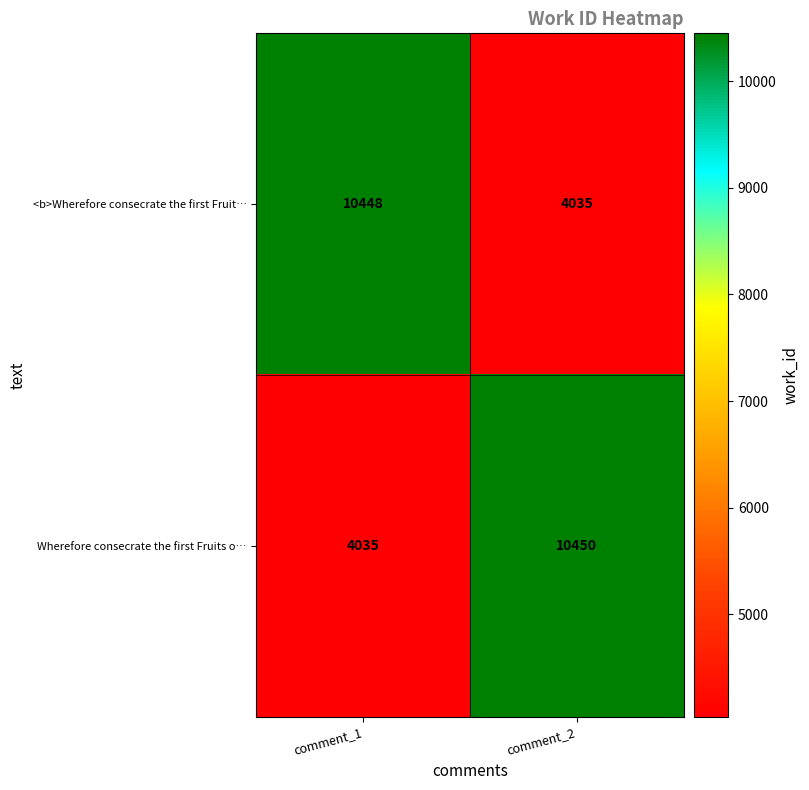

Reading right to left, what are all the values shown in this chart?

<b>Wherefore consecrate the first Fruit…: comment_2=4035	comment_1=10448
Wherefore consecrate the first Fruits o…: comment_2=10450	comment_1=4035